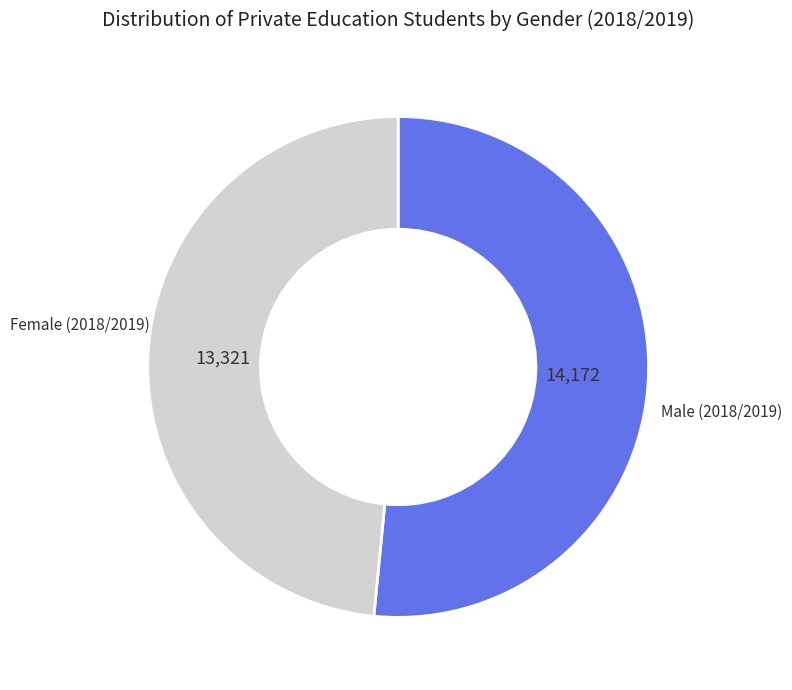

Is there a majority slice in this chart?

Yes